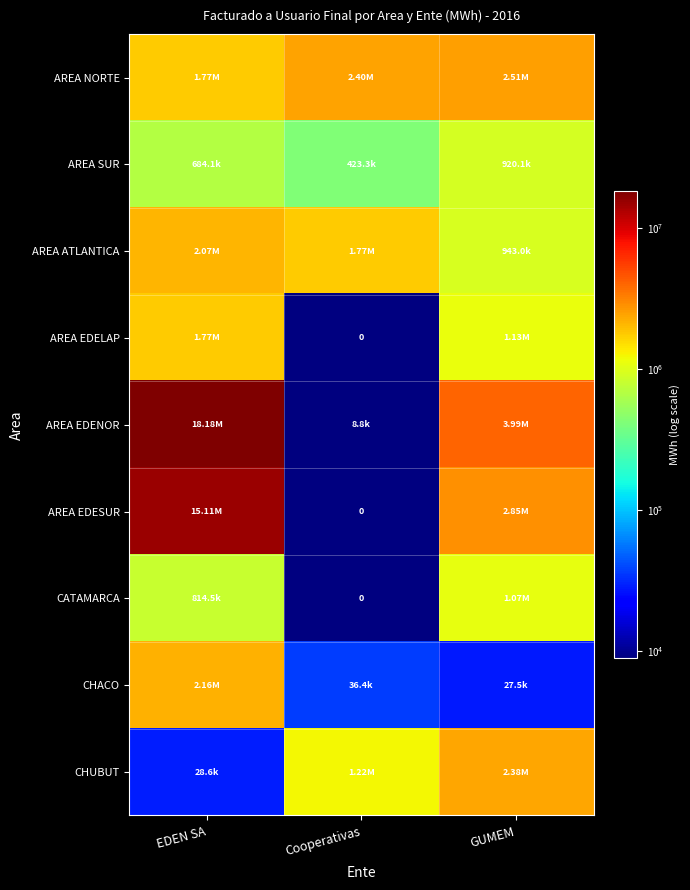

Where does the AREA NORTE series first go above 2401828?

Cooperativas